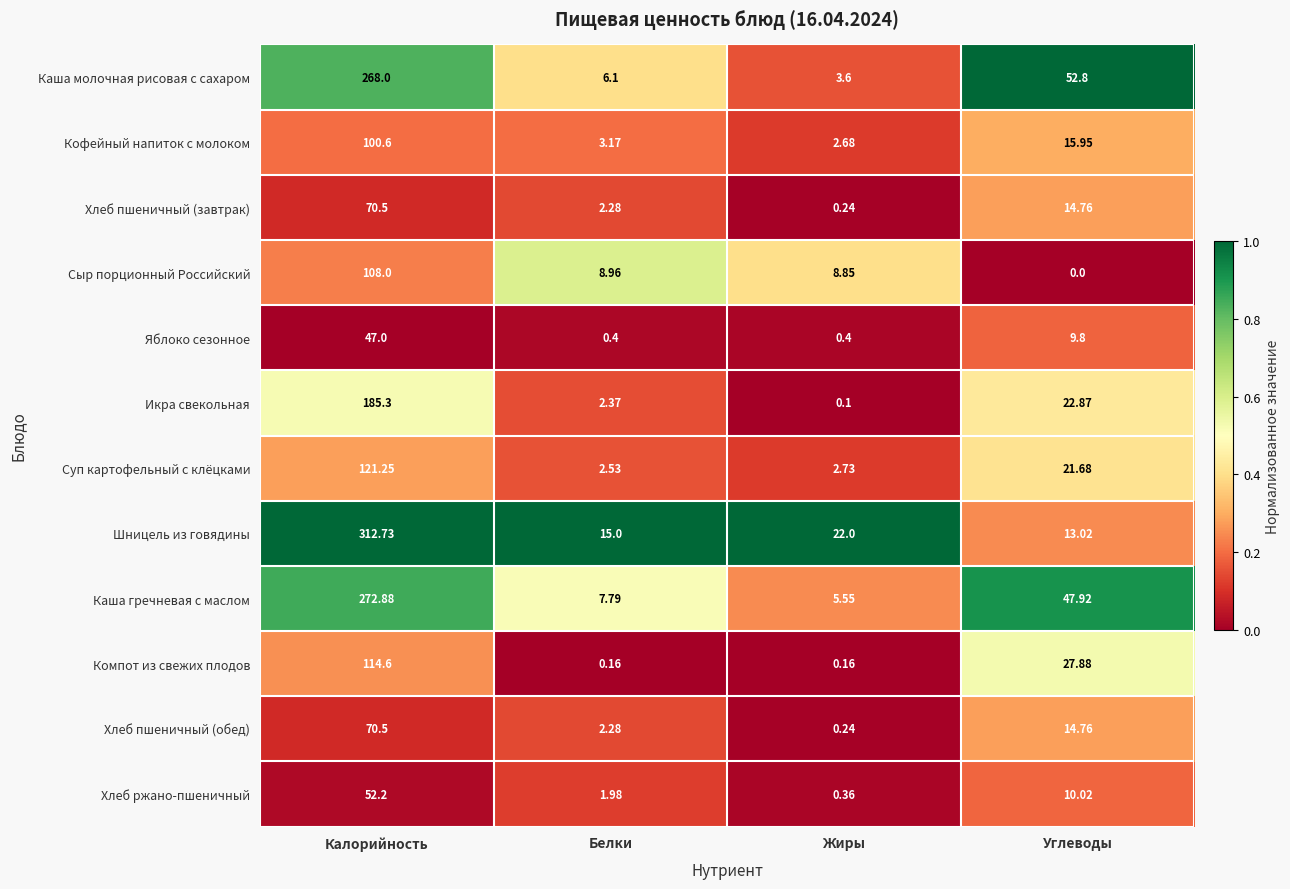

How many categories are shown in the chart?

4